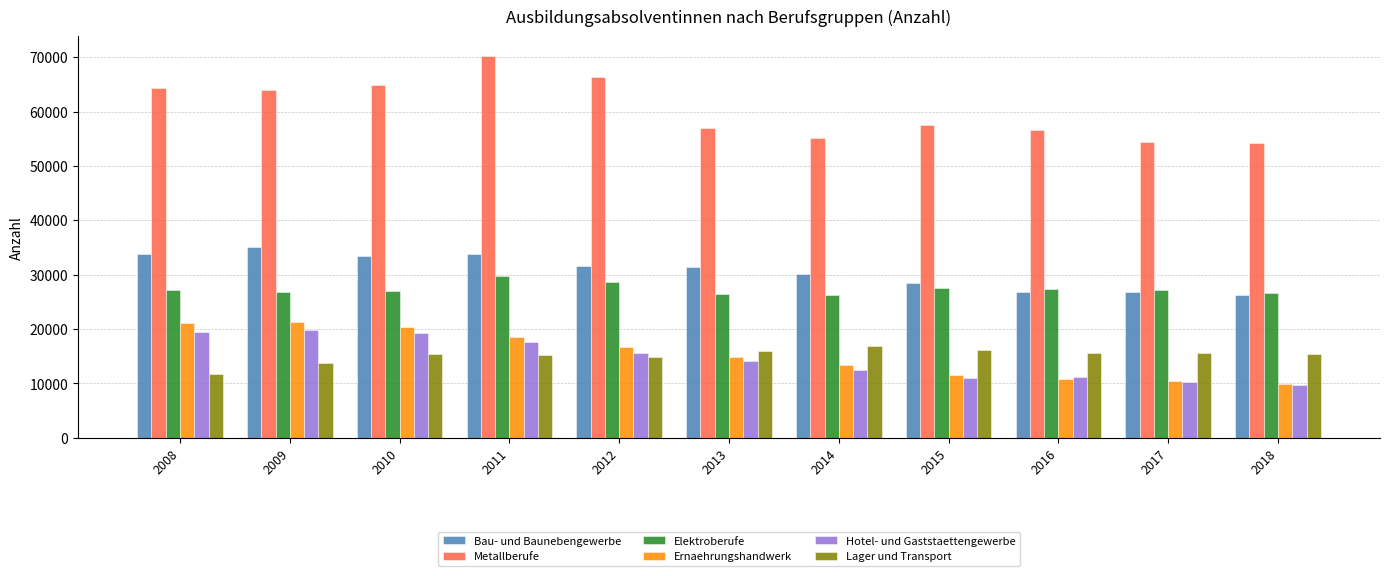

How many bars are there in each group?

6